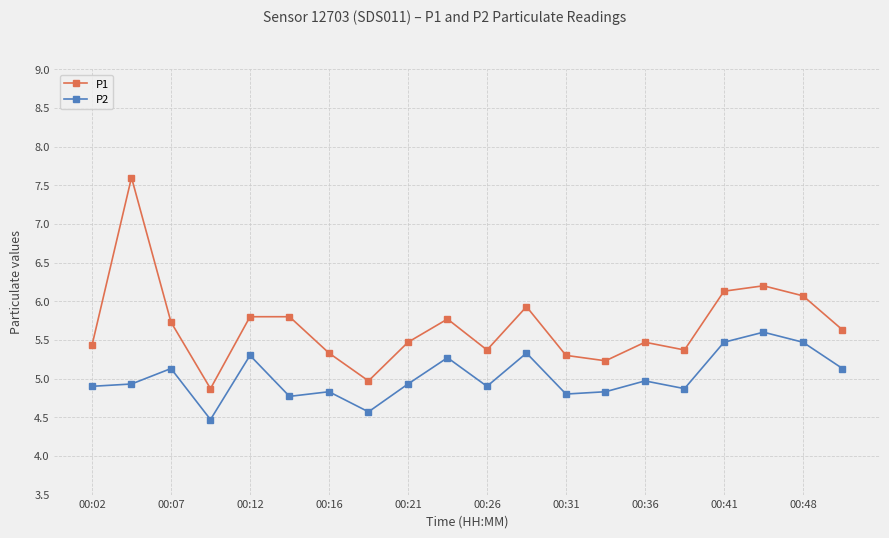

True or false: P1 and P2 intersect in this chart.

False